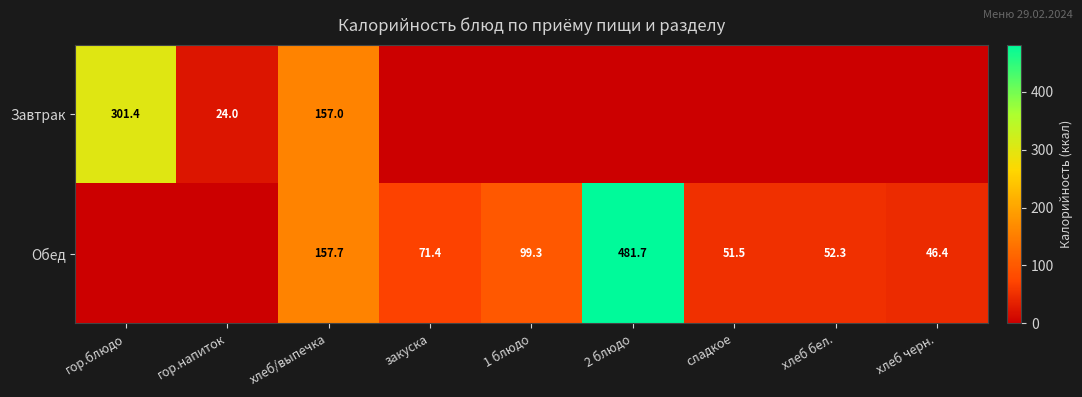

Count the number of categories in the chart.

9